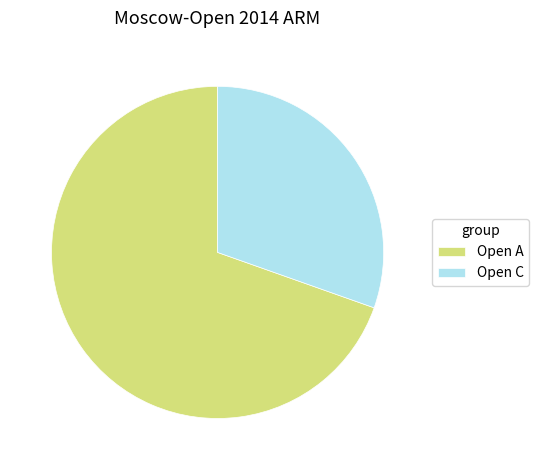

Is it true that Open C is 30% of the pie?

True